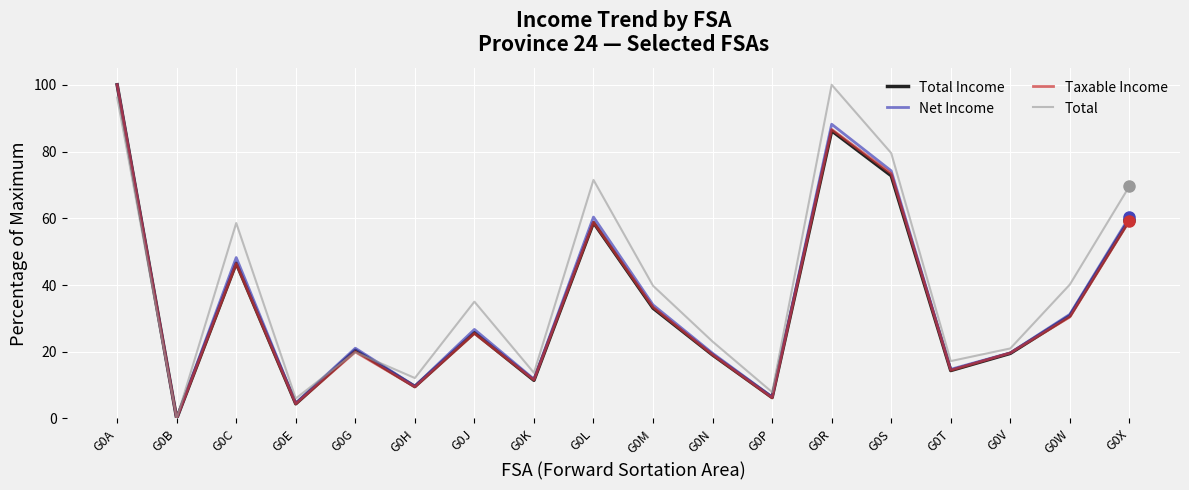

The value of Taxable Income at G0R is 86.6. True or false?

True